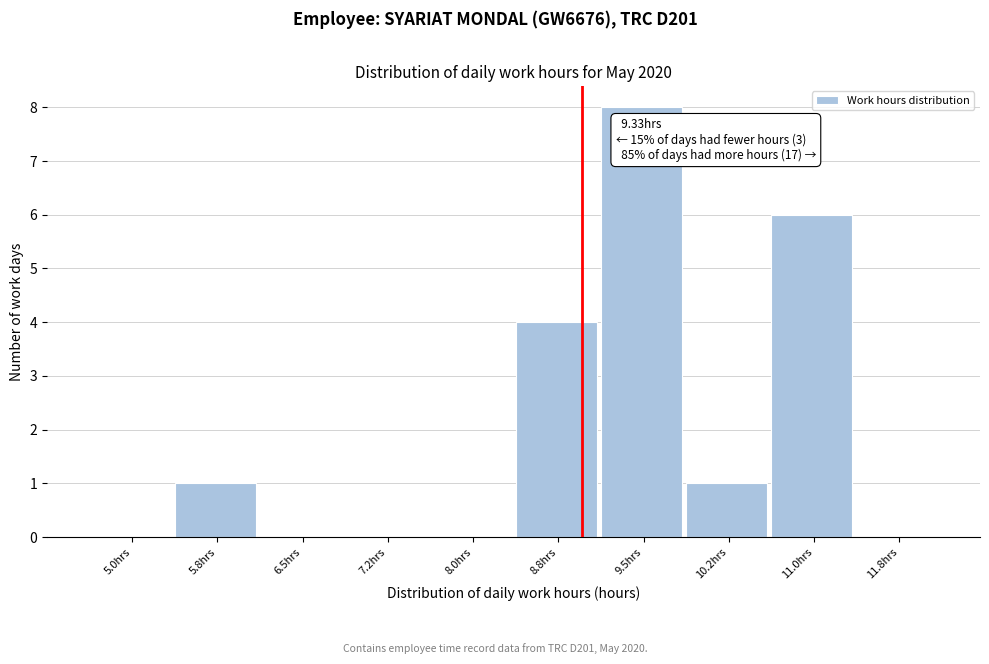

Reading right to left, transcribe all the data shown in this chart.

11.8hrs=0	11.0hrs=6	10.2hrs=1	9.5hrs=8	8.8hrs=4	8.0hrs=0	7.2hrs=0	6.5hrs=0	5.8hrs=1	5.0hrs=0